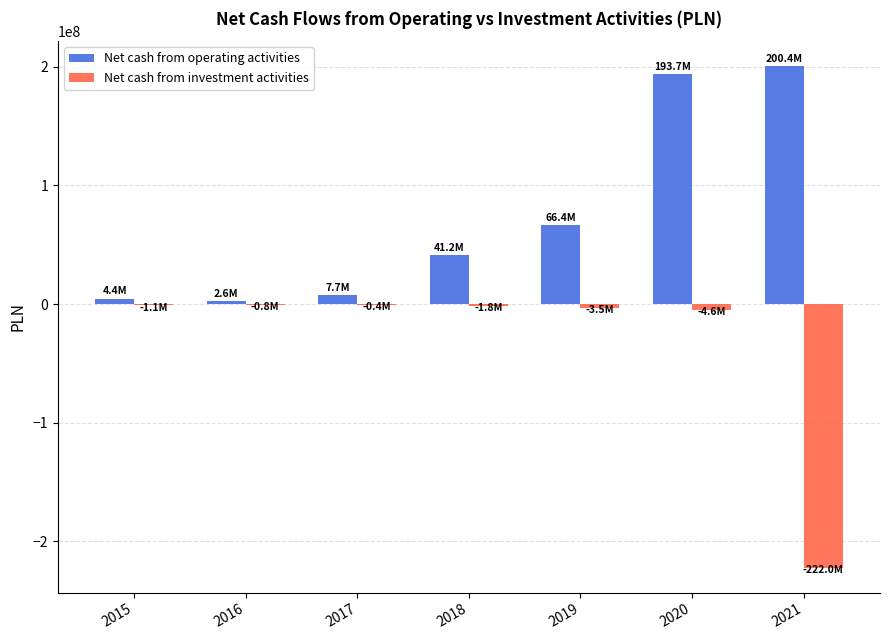

Which series has the largest total across all categories?

Net cash from operating activities